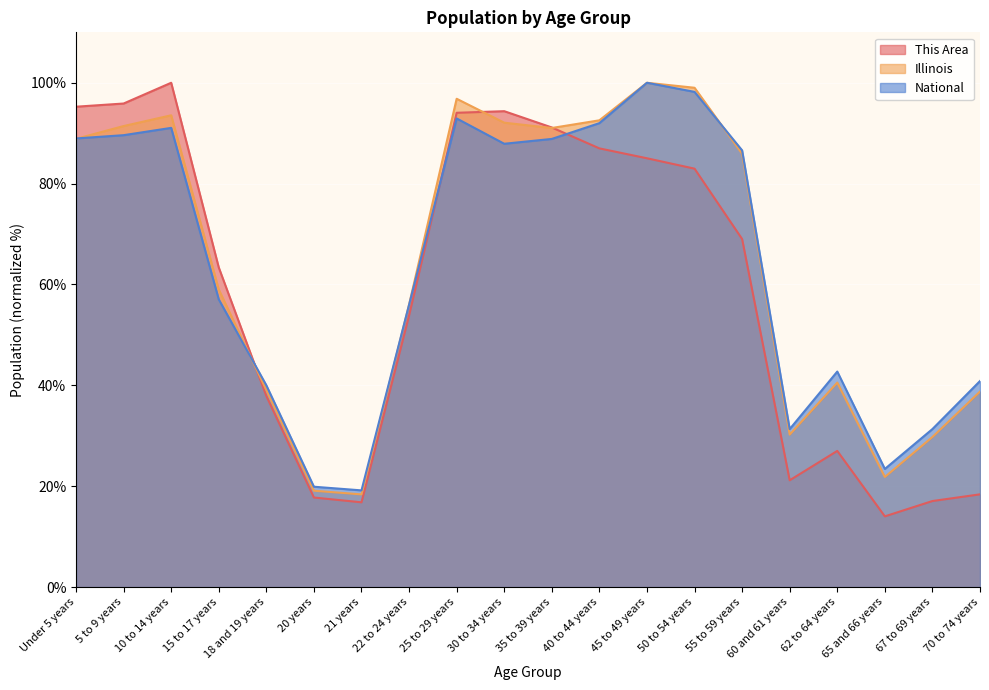

At how many categories does at least one series exceed 88?

9